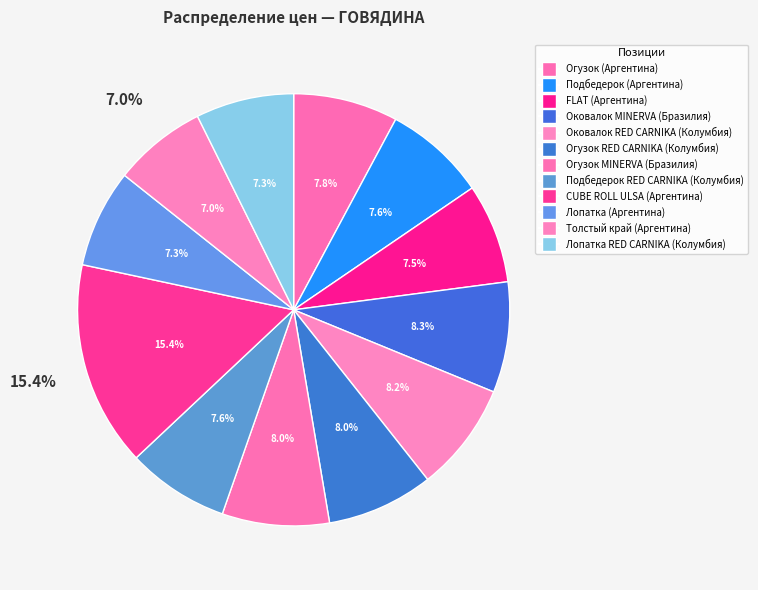

What is the largest slice in the pie chart?

CUBE ROLL ULSA (Аргентина)